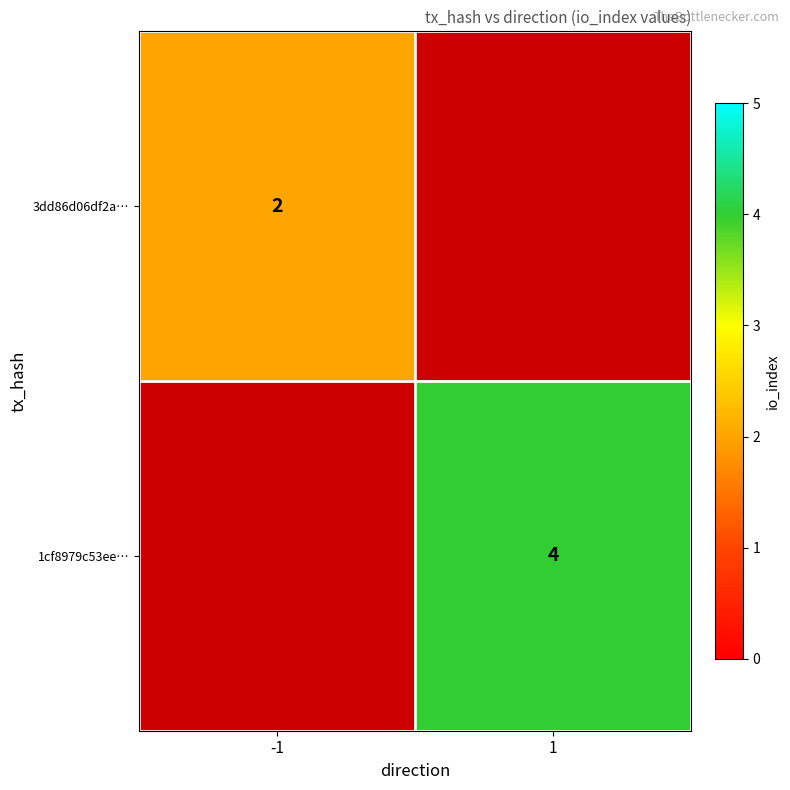

The 1cf8979c53ee… series shows 4 at 1. True or false?

True